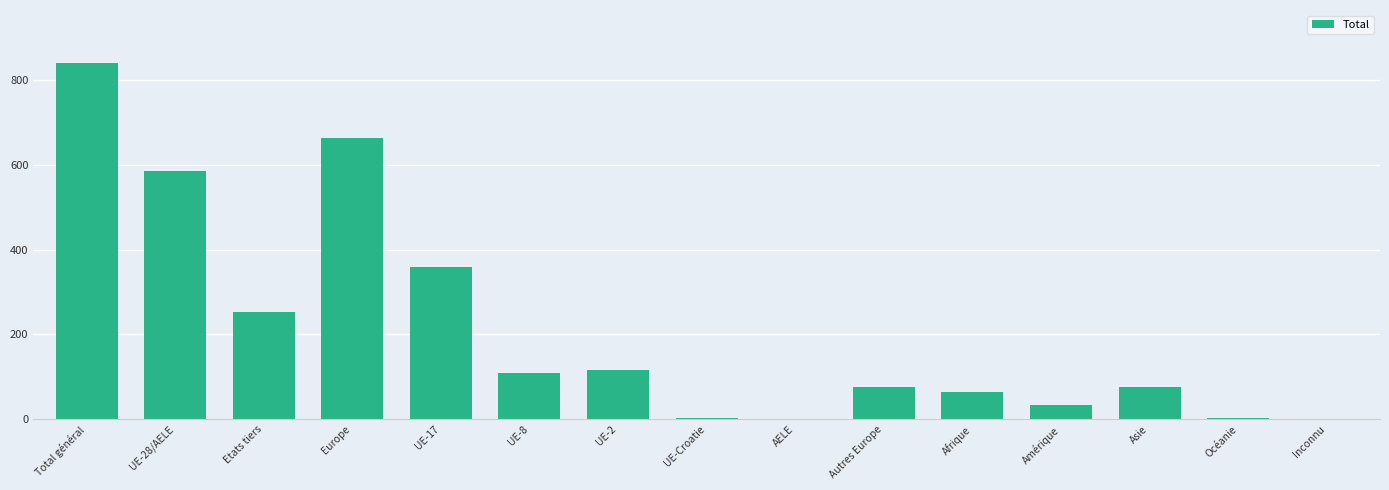

Which label corresponds to the largest value in the chart?

Total général